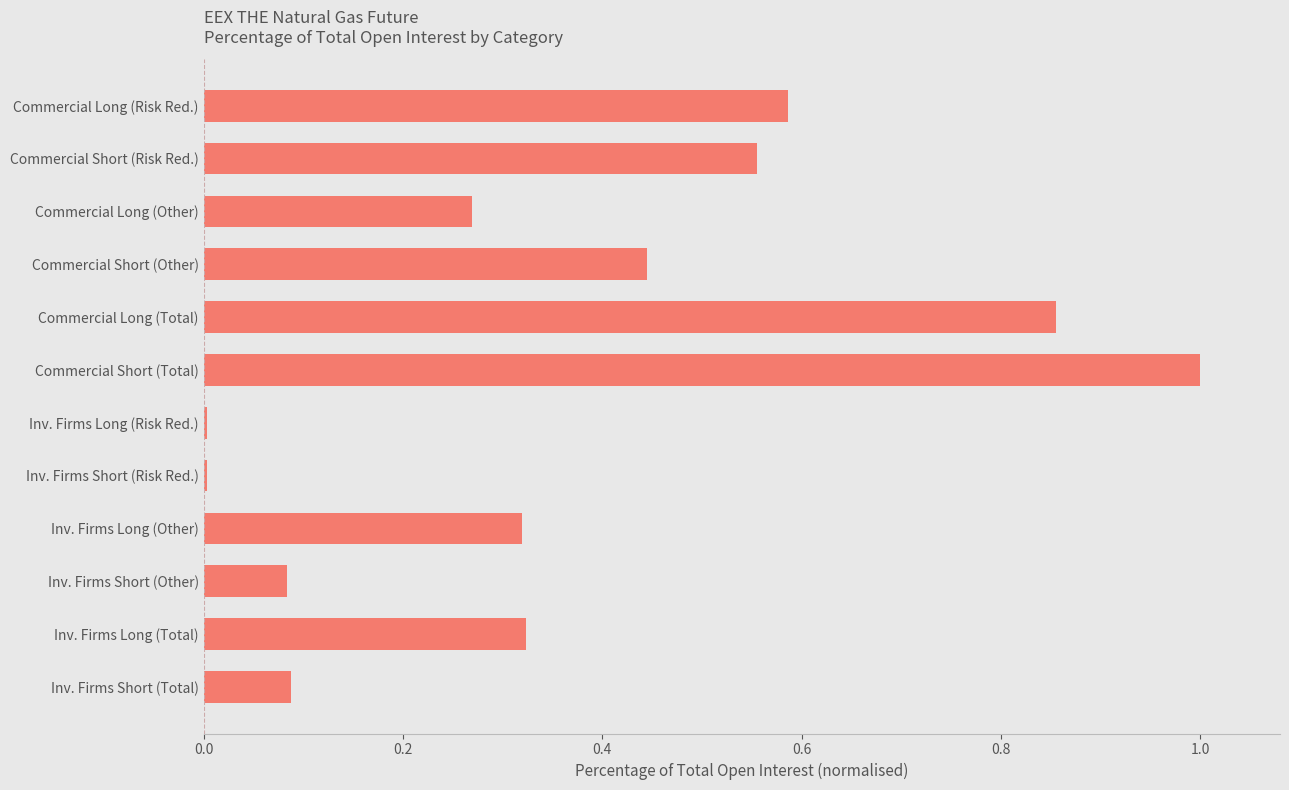

What is the label of the 8th bar from the top?

Inv. Firms Short (Risk Red.)